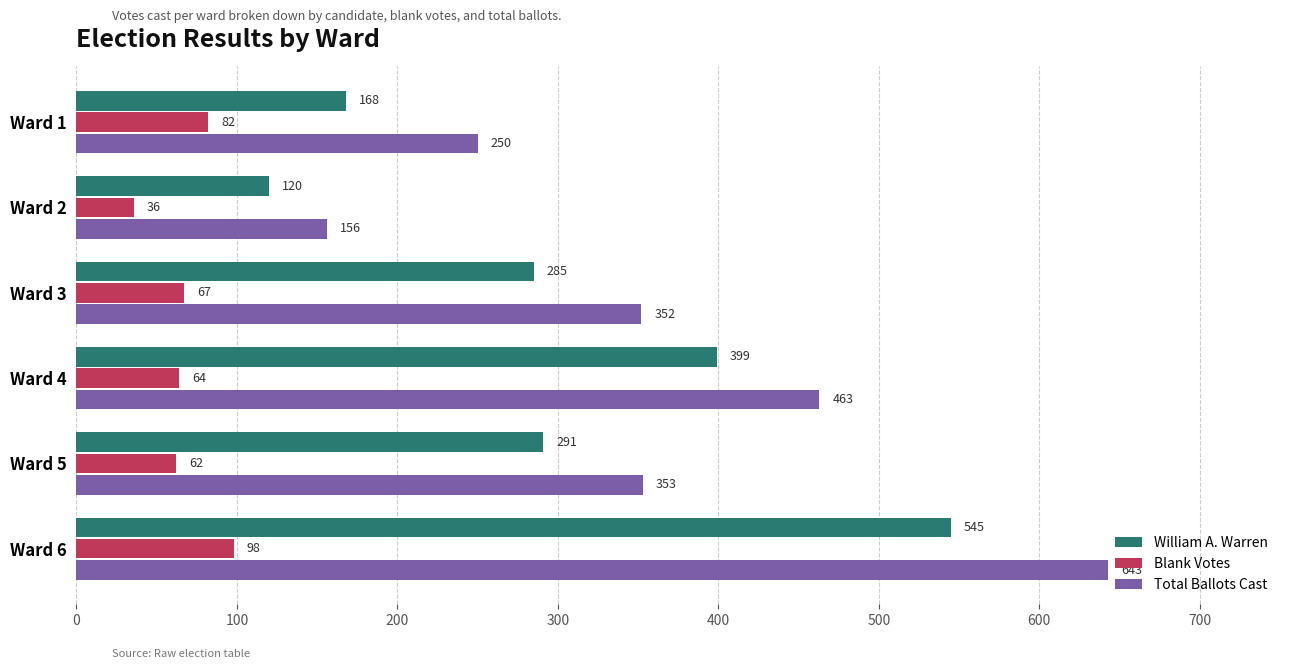

Which series has the largest total across all categories?

Total Ballots Cast